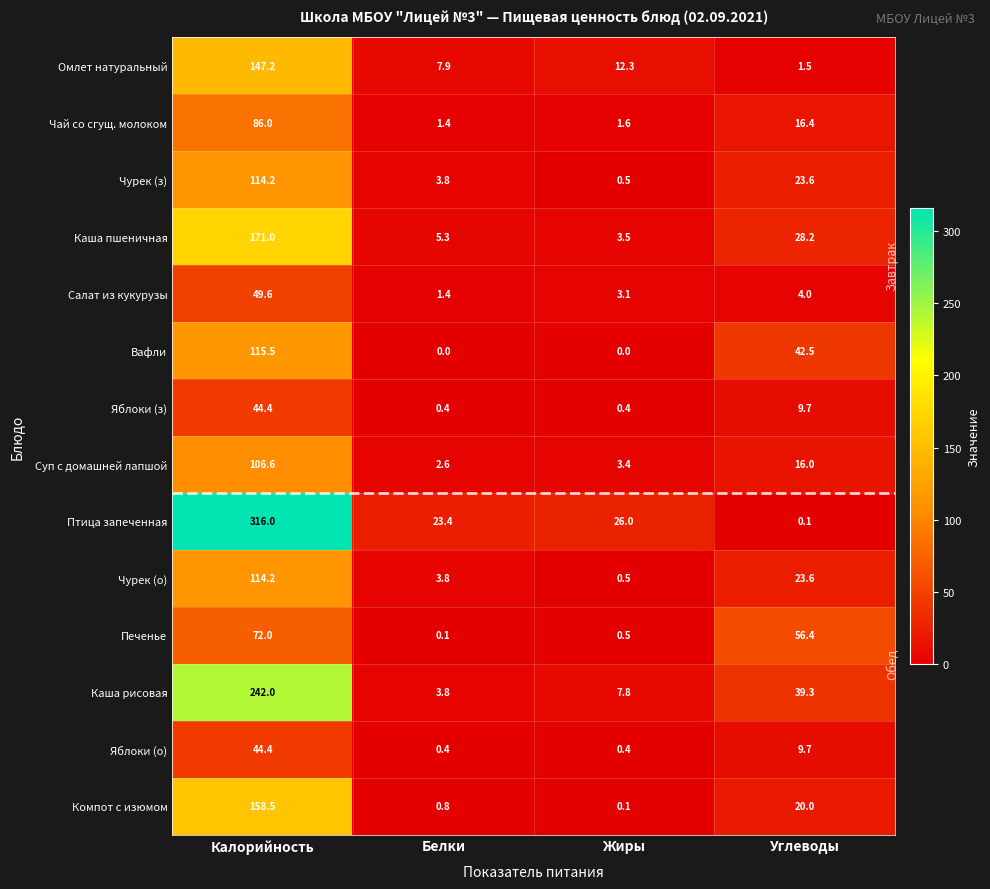

What is the difference between the highest and lowest values at Калорийность?

271.6